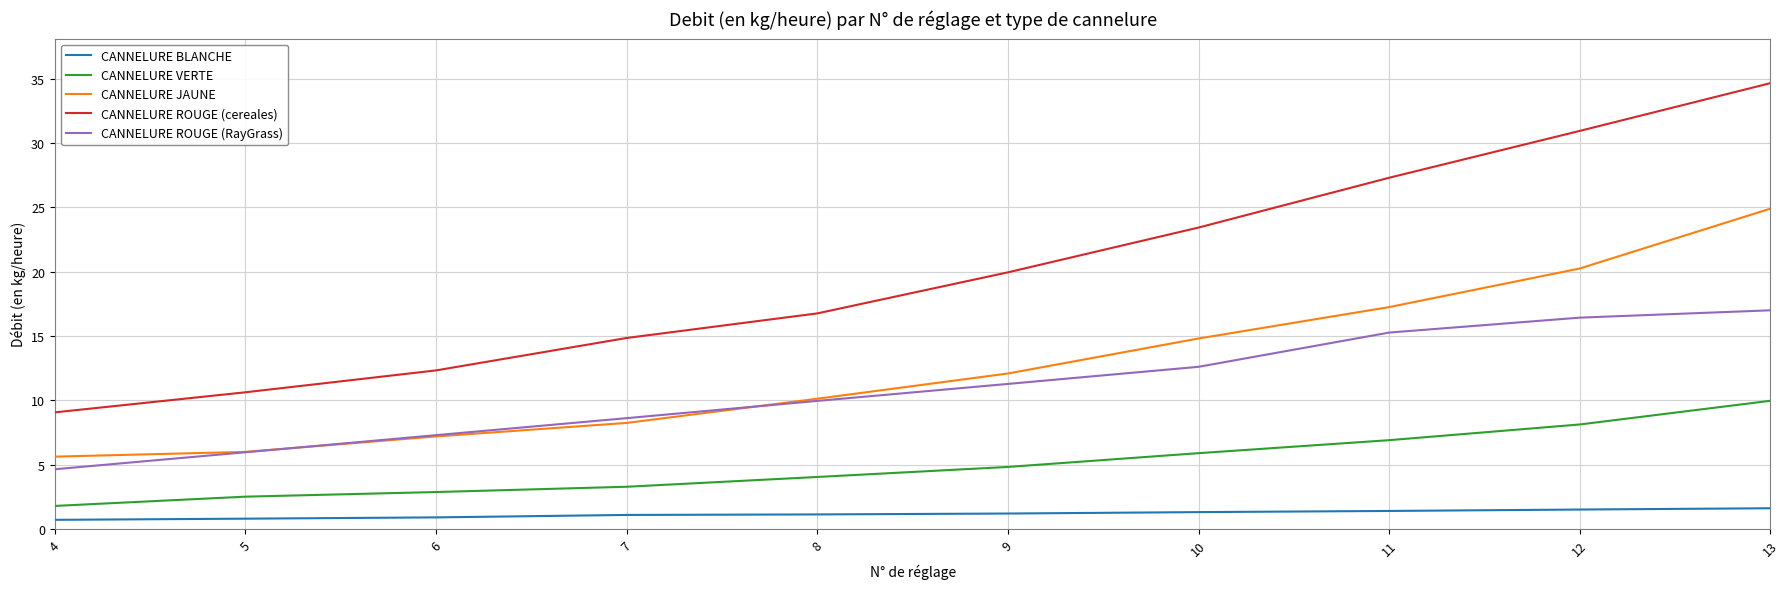

Which series has the largest range (max minus min)?

CANNELURE ROUGE (cereales)